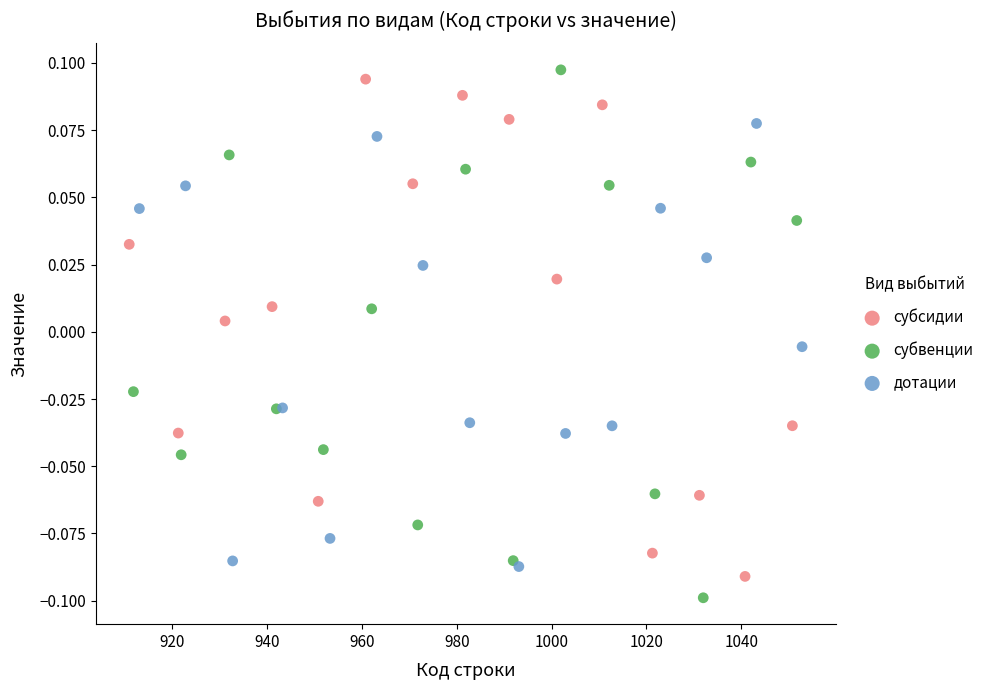

Which series has the largest Y range (max minus min)?

субвенции